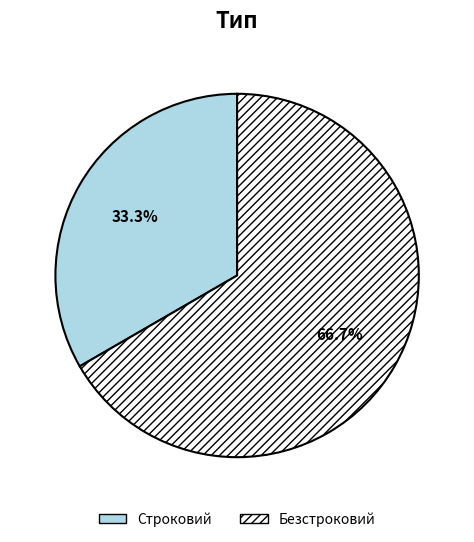

How many segments does this pie chart have?

2